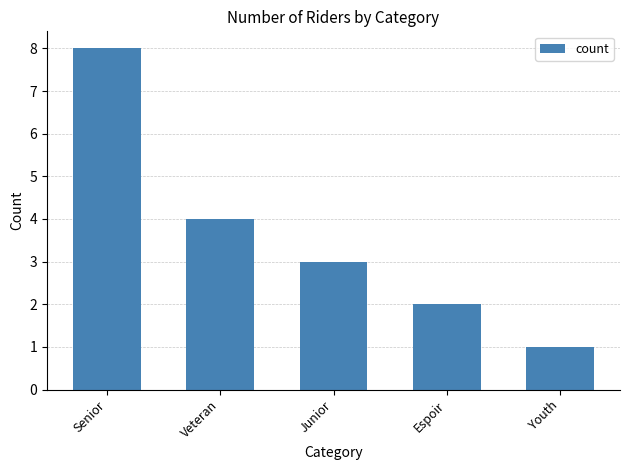

Reading left to right, extract all data points from this chart.

8	4	3	2	1